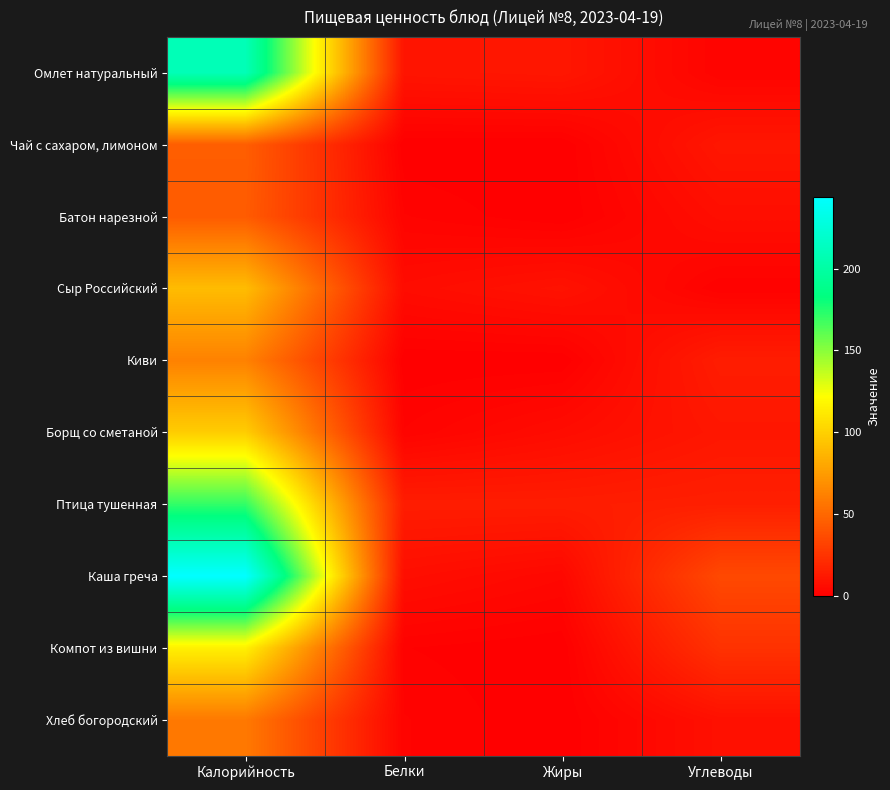

Which series has the widest spread of values?

Каша греча